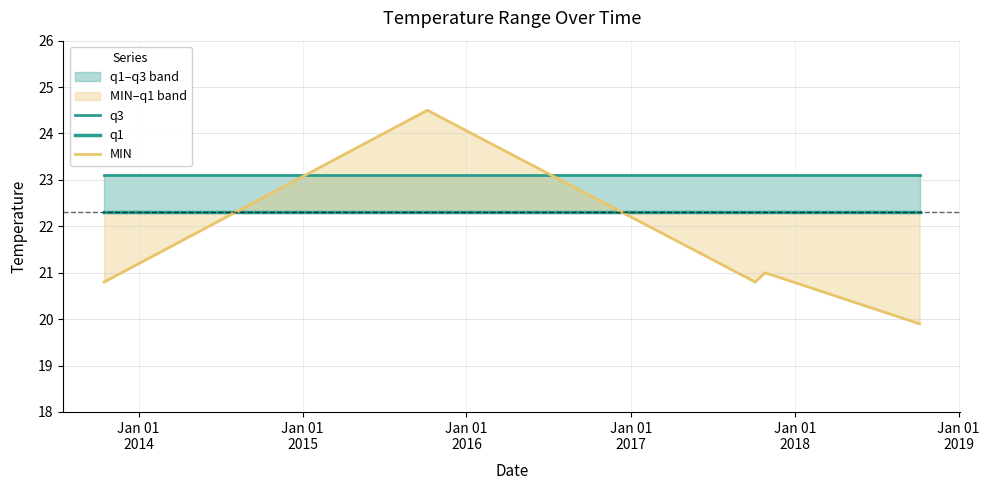

What is the highest value of the MIN series?

24.5